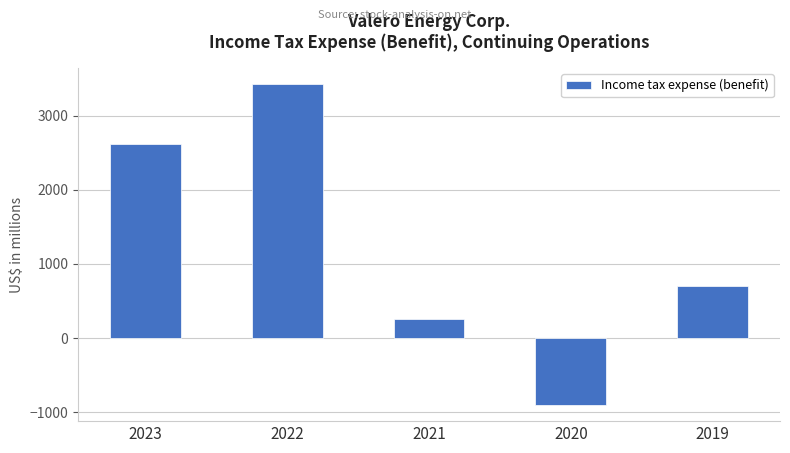

What is the change in value from 2022 to 2019?

-2726